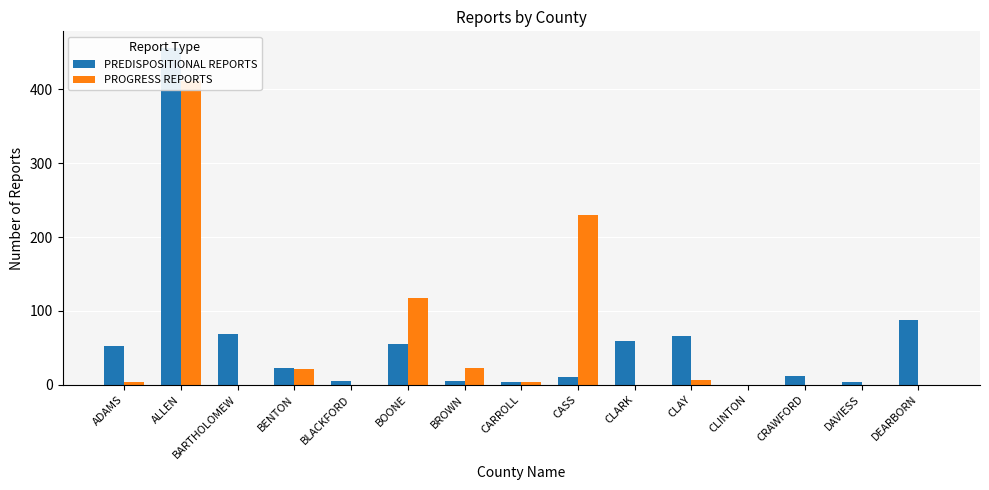

How many series are shown in this chart?

2